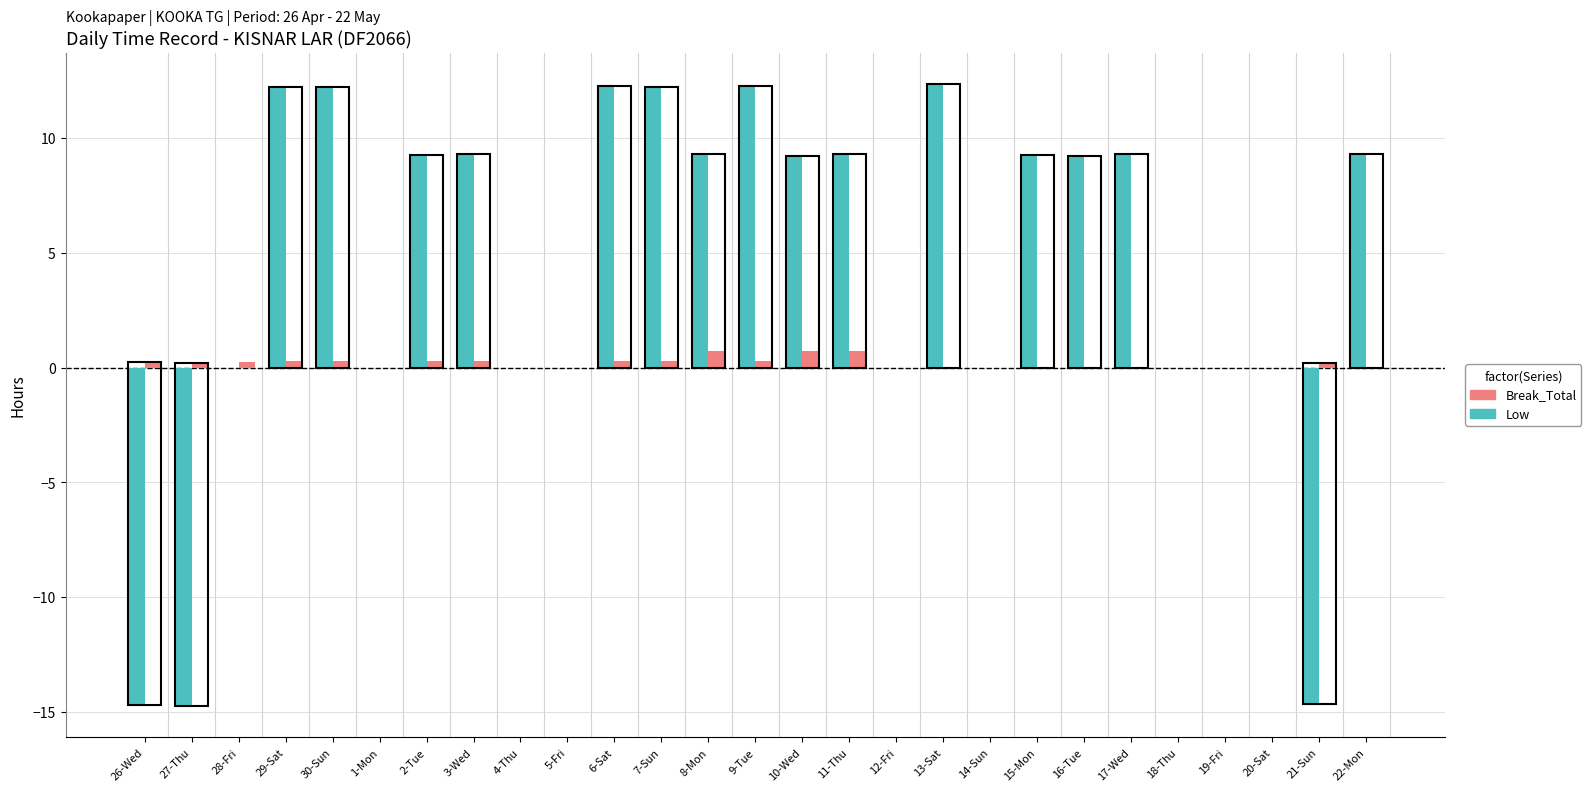

What is the difference between the Low values at 6-Sat and 3-Wed?

3.0